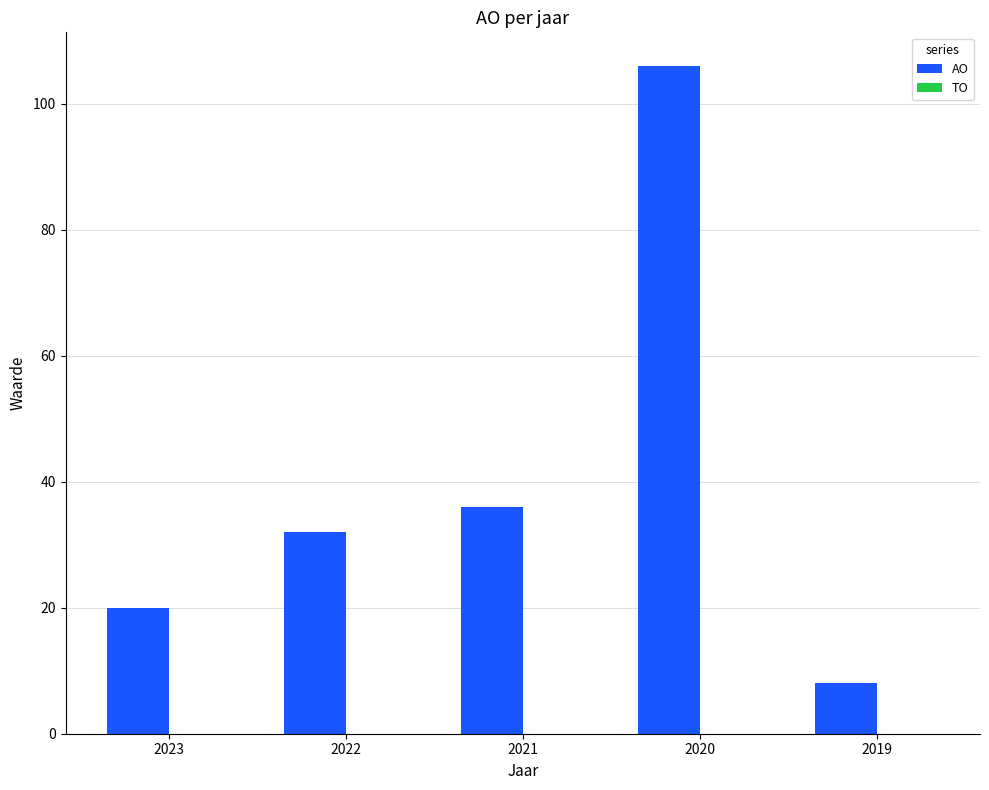

Reading right to left, list all the values displayed in this chart.

8	106	36	32	20